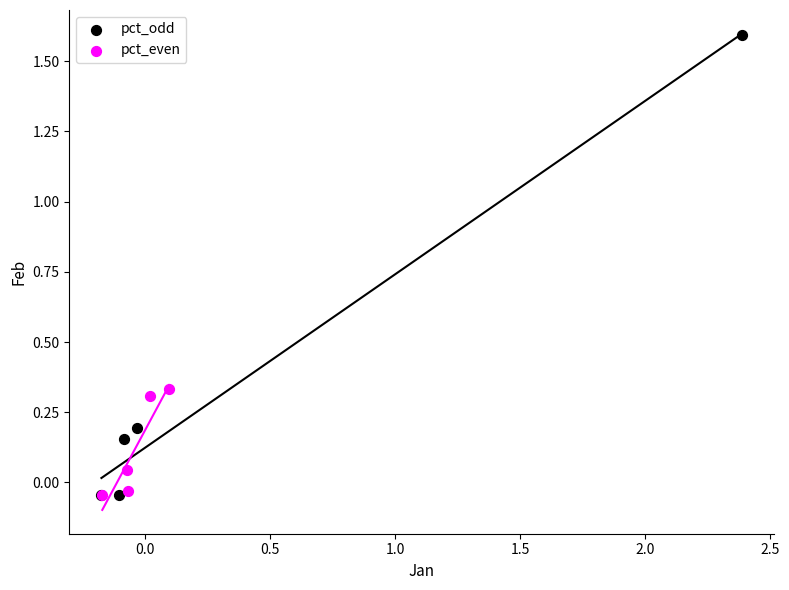

Which series has the widest spread of Y values?

pct_odd